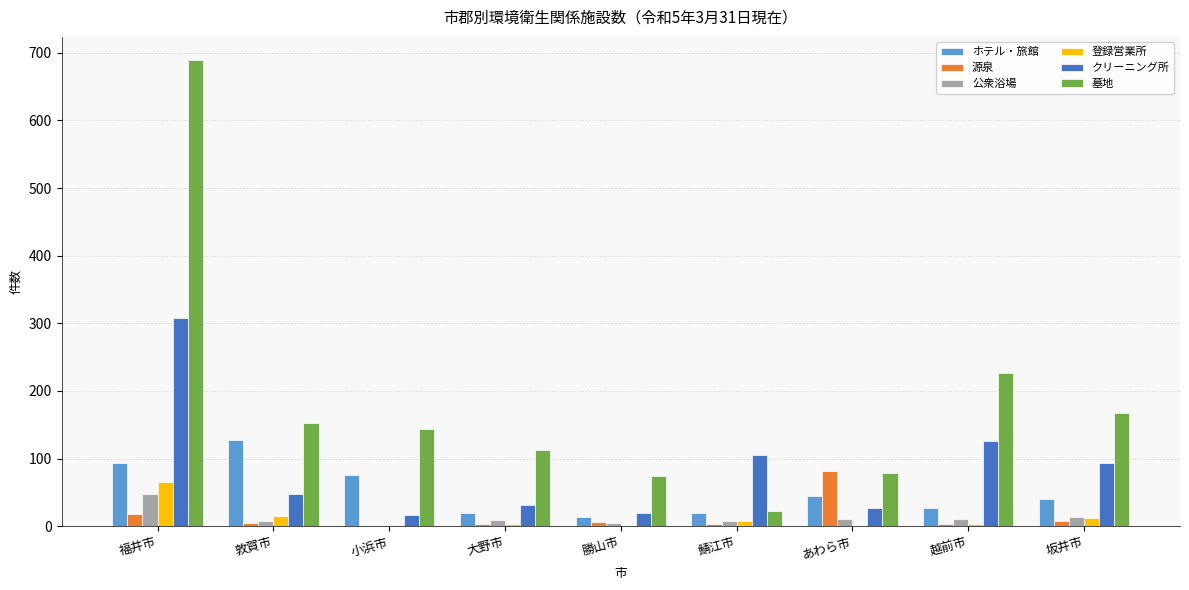

Is the value of 墓地 at あわら市 greater than the value of 源泉 at 勝山市?

Yes